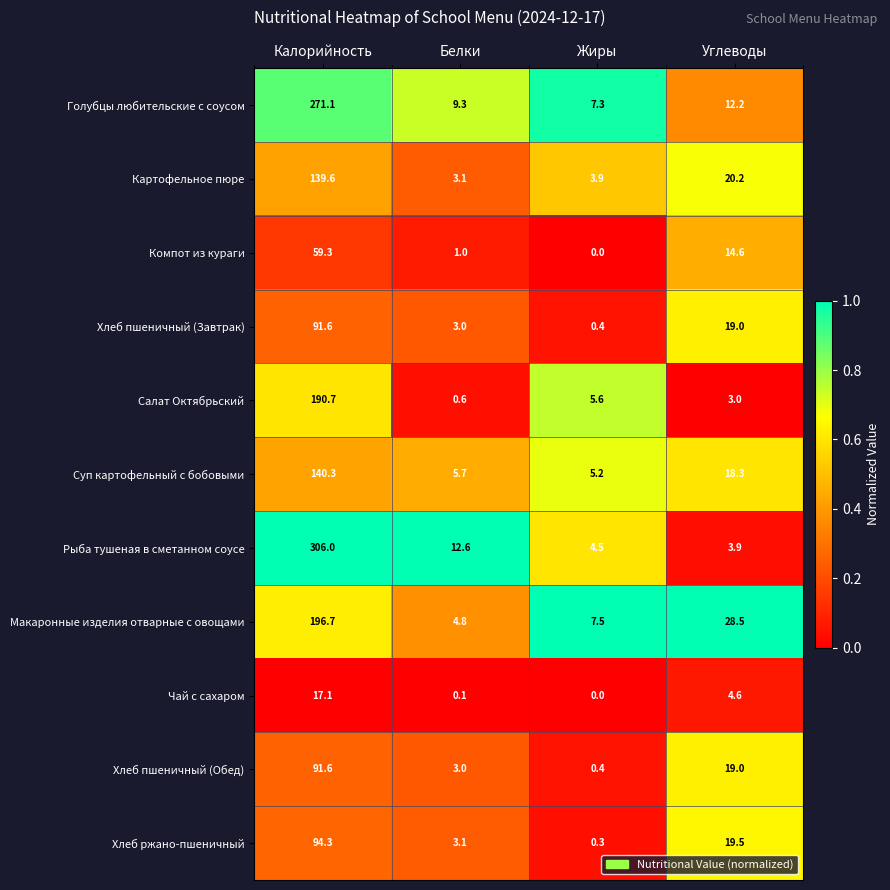

The Хлеб пшеничный (Обед) series shows 19.0 at Углеводы. True or false?

True